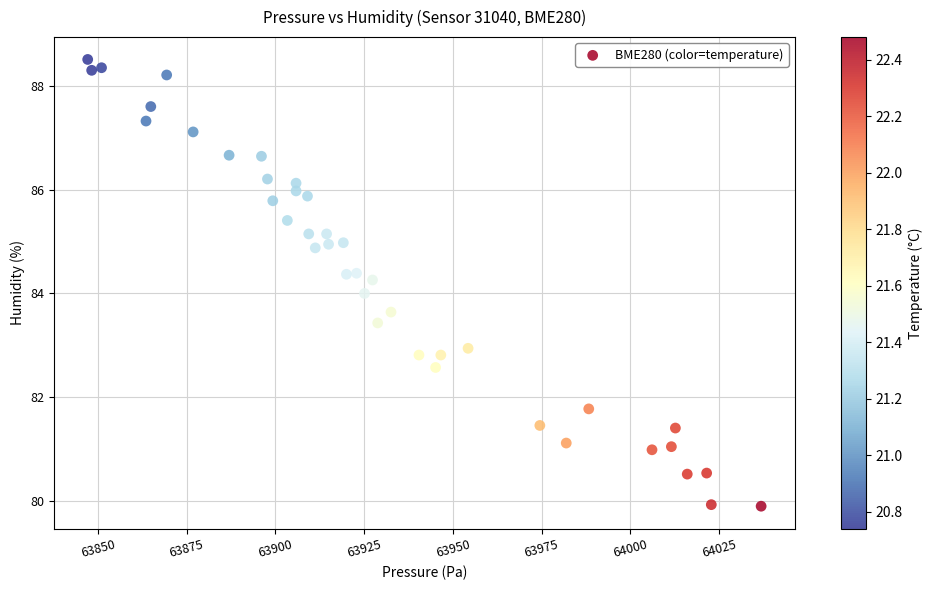

What is the range of X values (max minus min)?

189.8